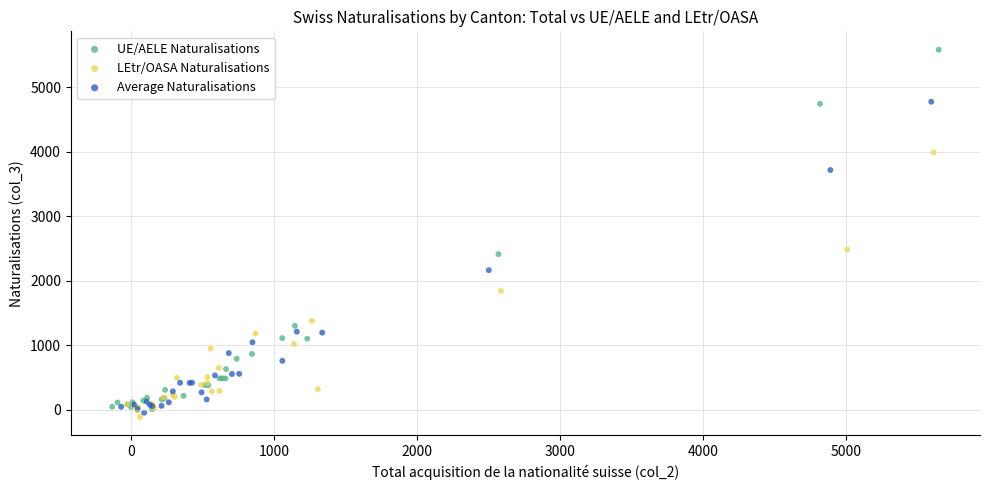

Which series has the widest spread of Y values?

UE/AELE Naturalisations